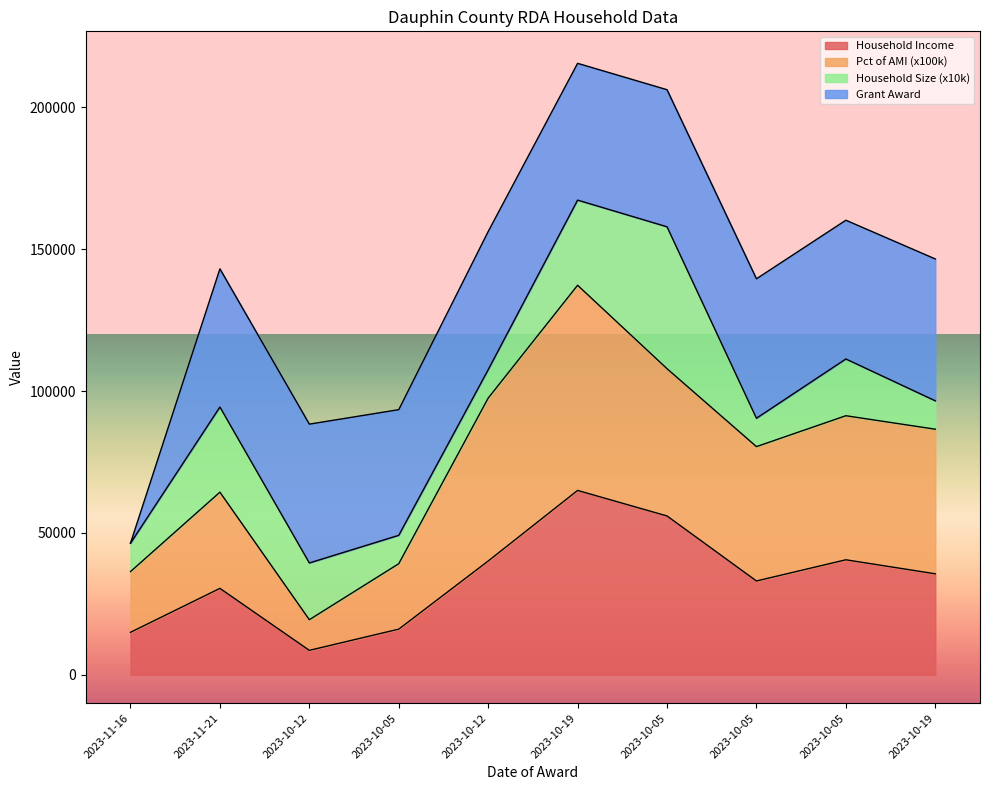

True or false: Household Income has a value of 8640 at 2023-10-12.

True